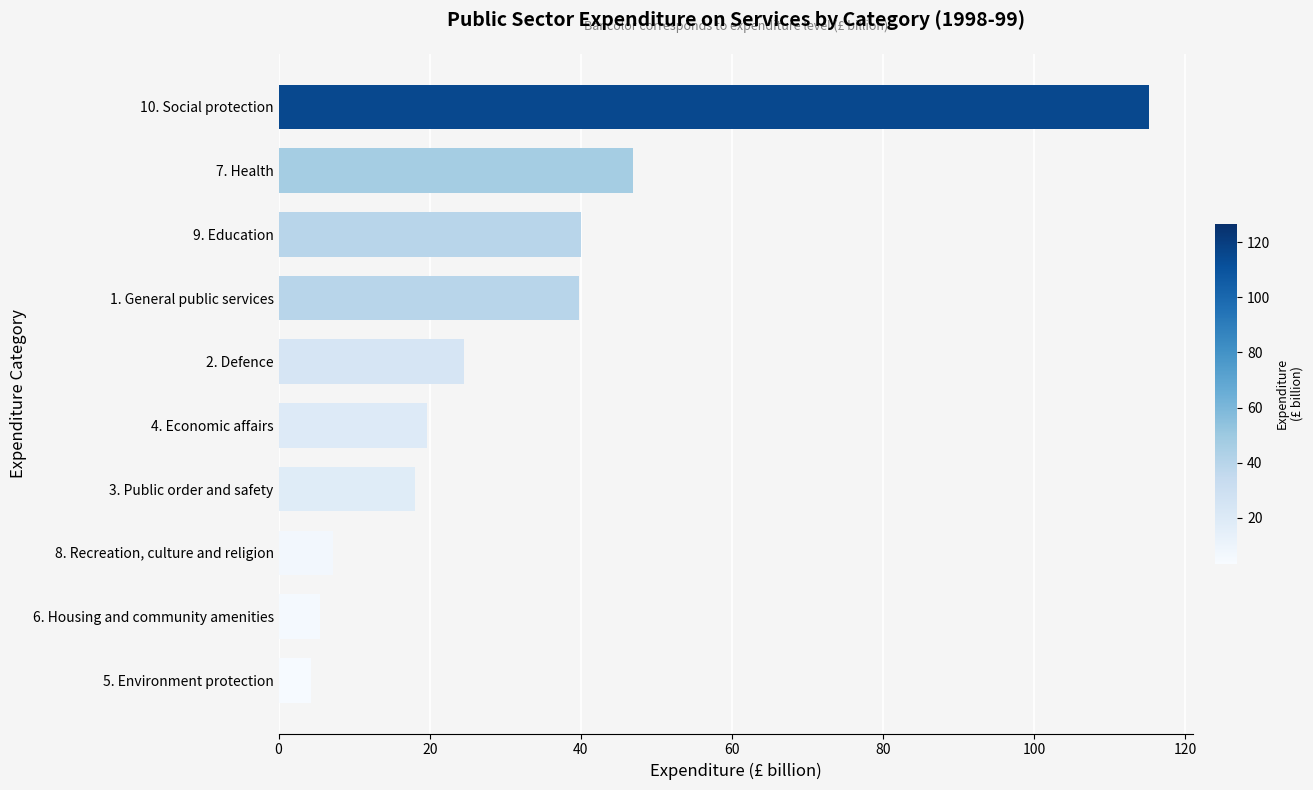

What is the average value?

32.1